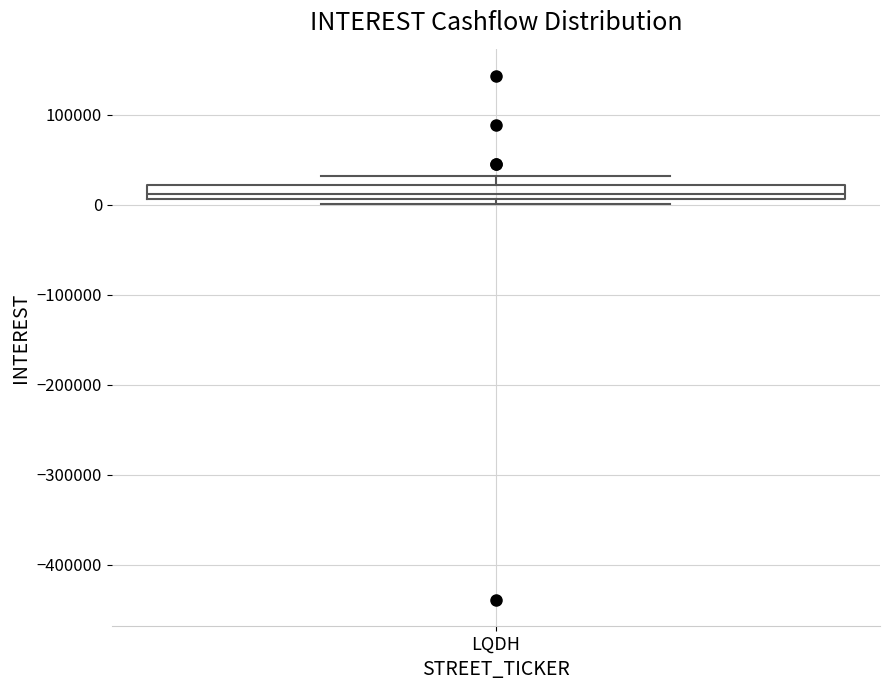

Where is the upper edge of the box for LQDH on the y-axis? The values are not printed on the chart, so give them approximately, as read against the axis.

20000